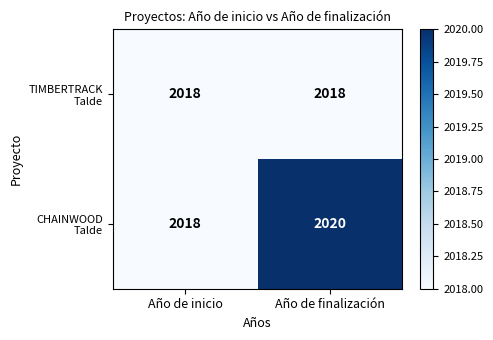

What is the minimum value shown in the chart?

2018